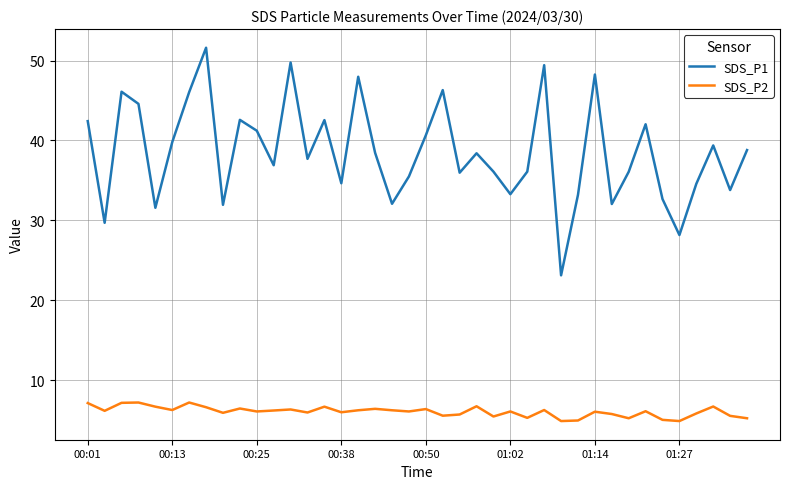

Which series has the largest total across all categories?

SDS_P1